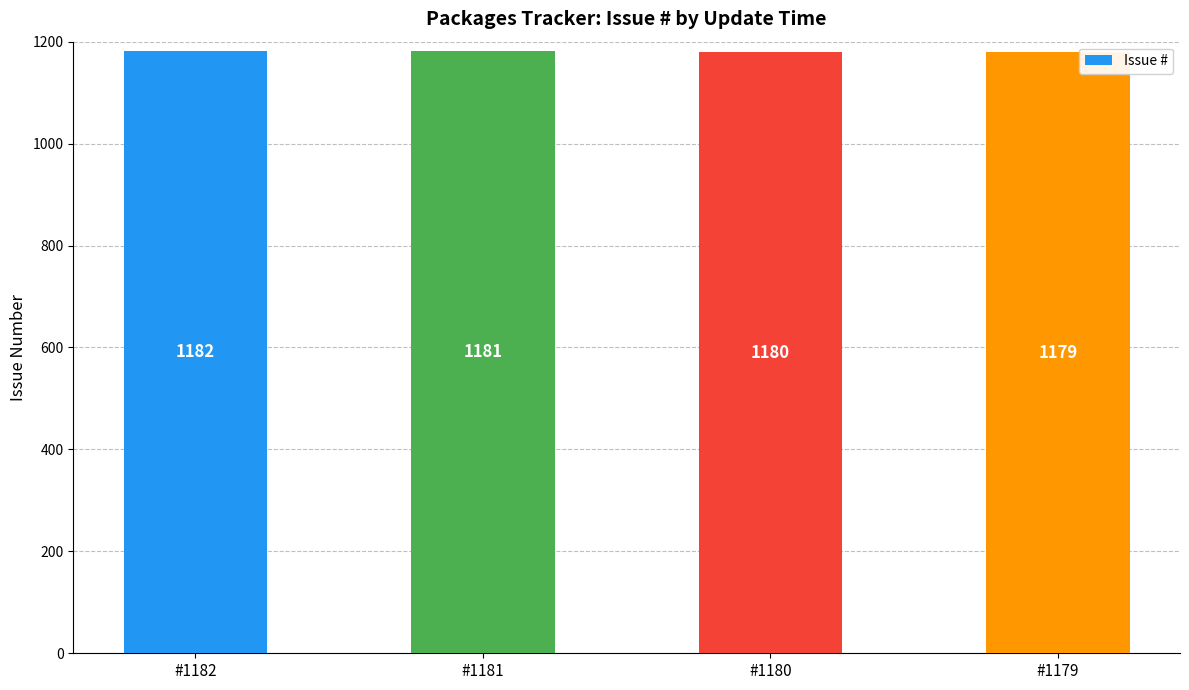

Rank the categories by value from lowest to highest.

#1179, #1180, #1181, #1182